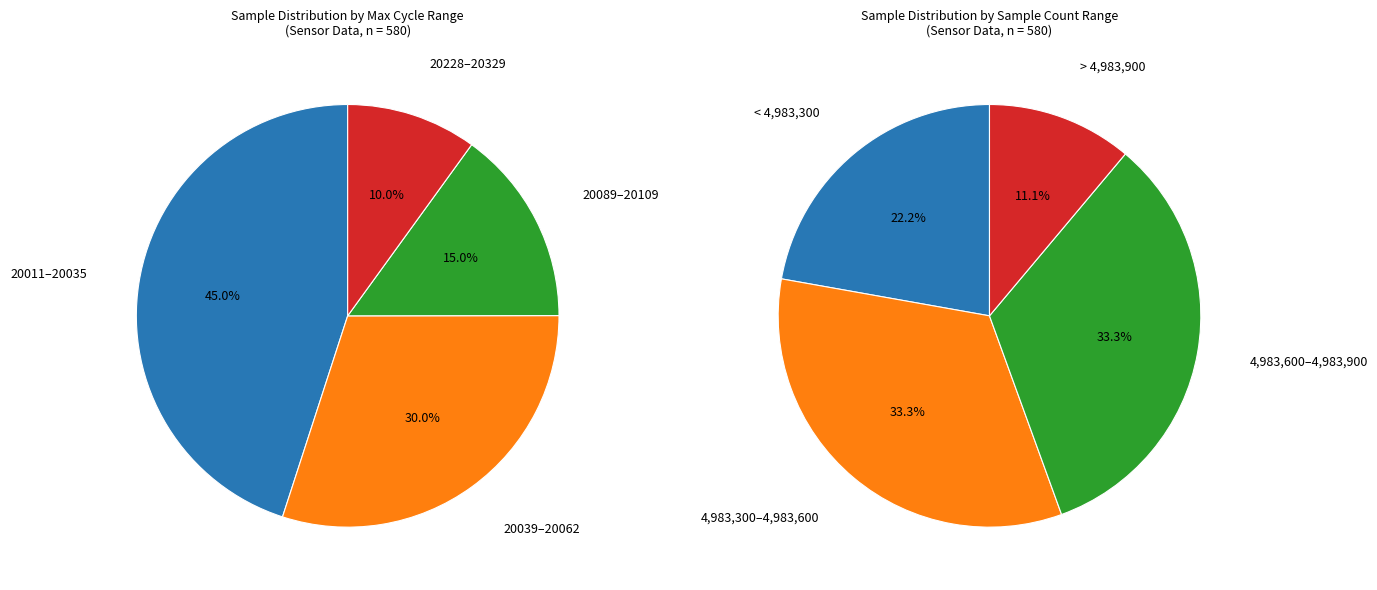

Is there a majority slice in this chart?

No